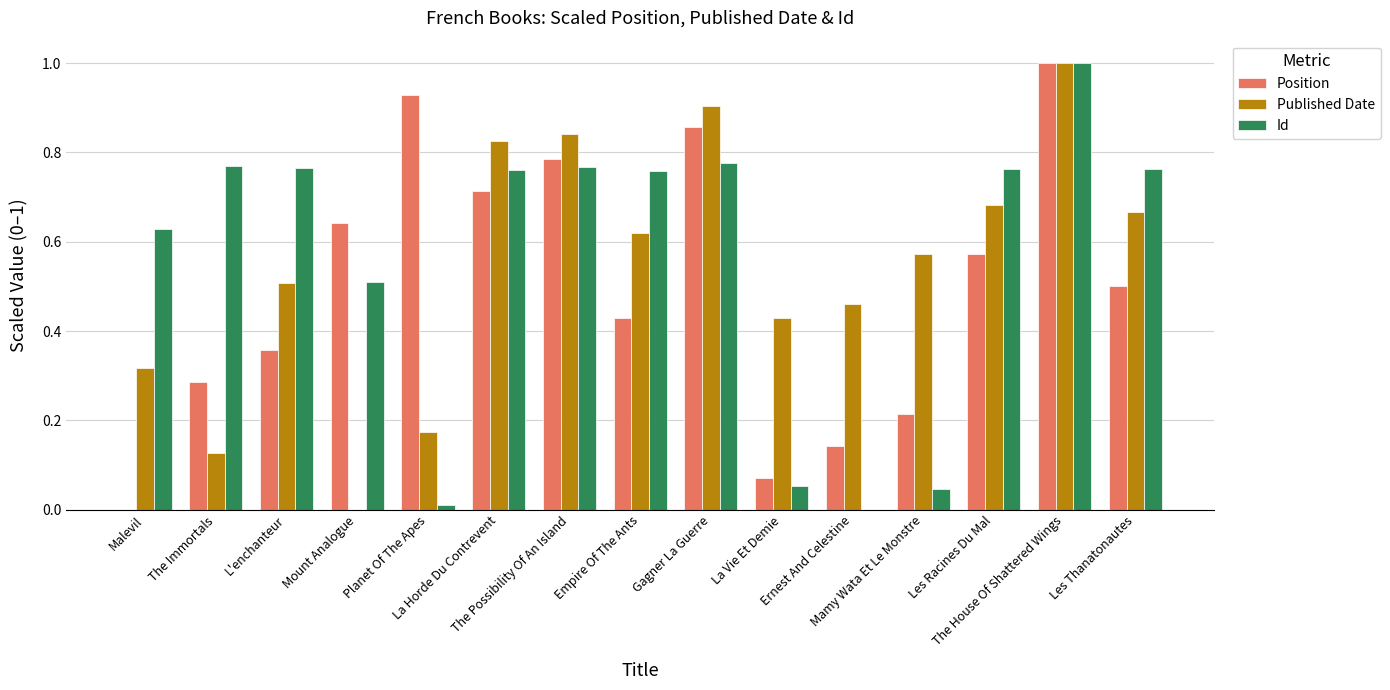

What are all the series names shown in the legend?

Position, Published Date, Id